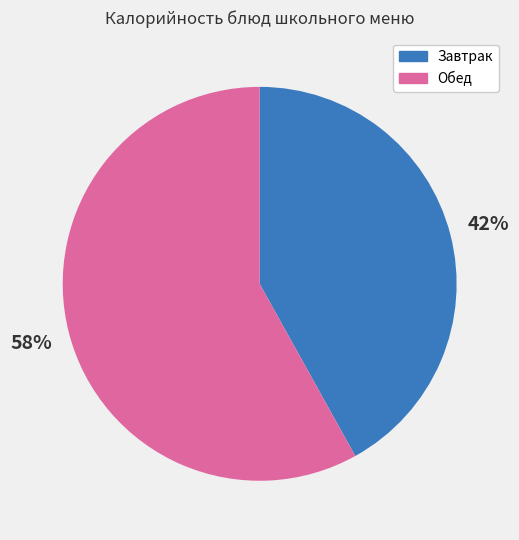

To the nearest percent, what is the difference between the largest and smallest slice percentages?

16%